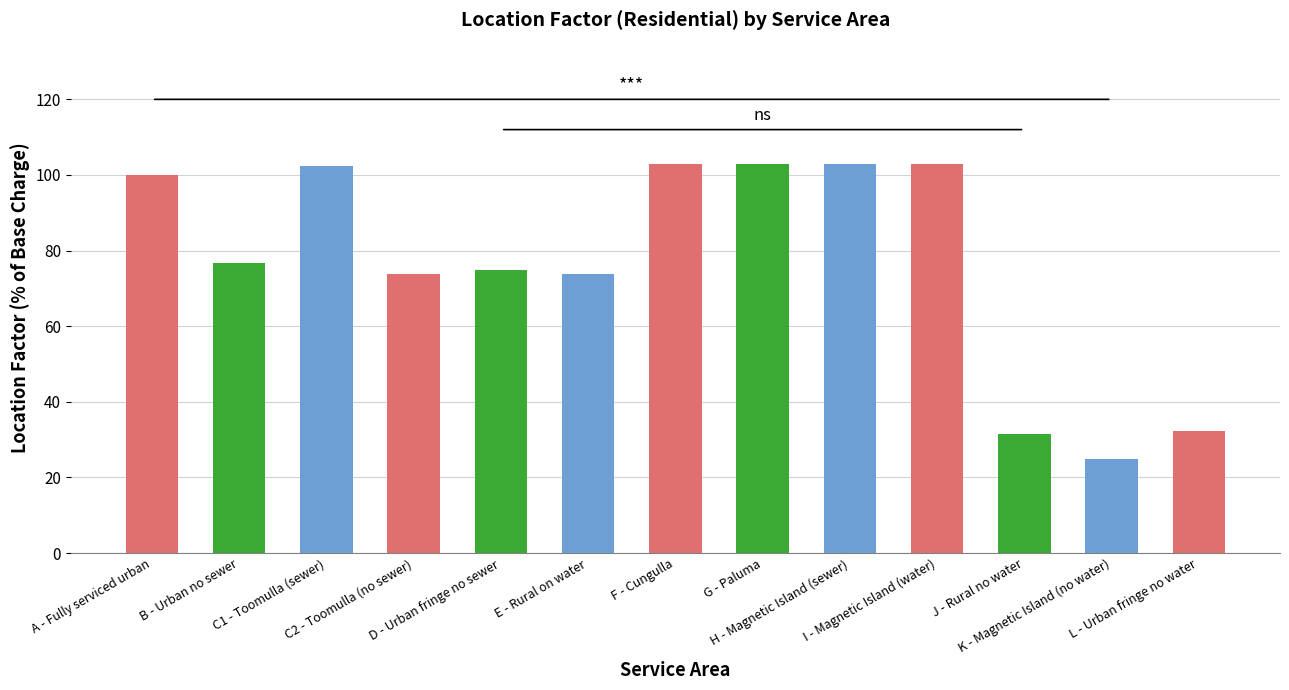

What is the difference between the second highest and minimum values?

78.0